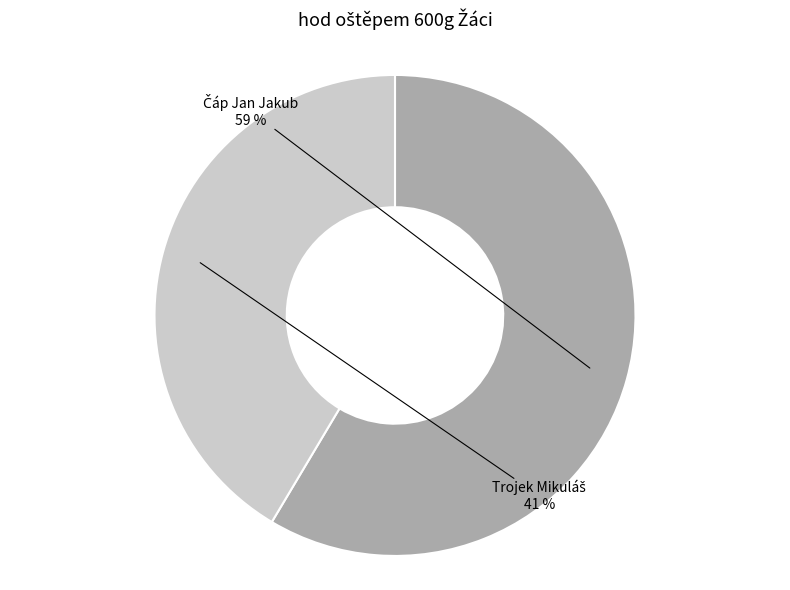

To the nearest percent, what is the average slice percentage?

50%